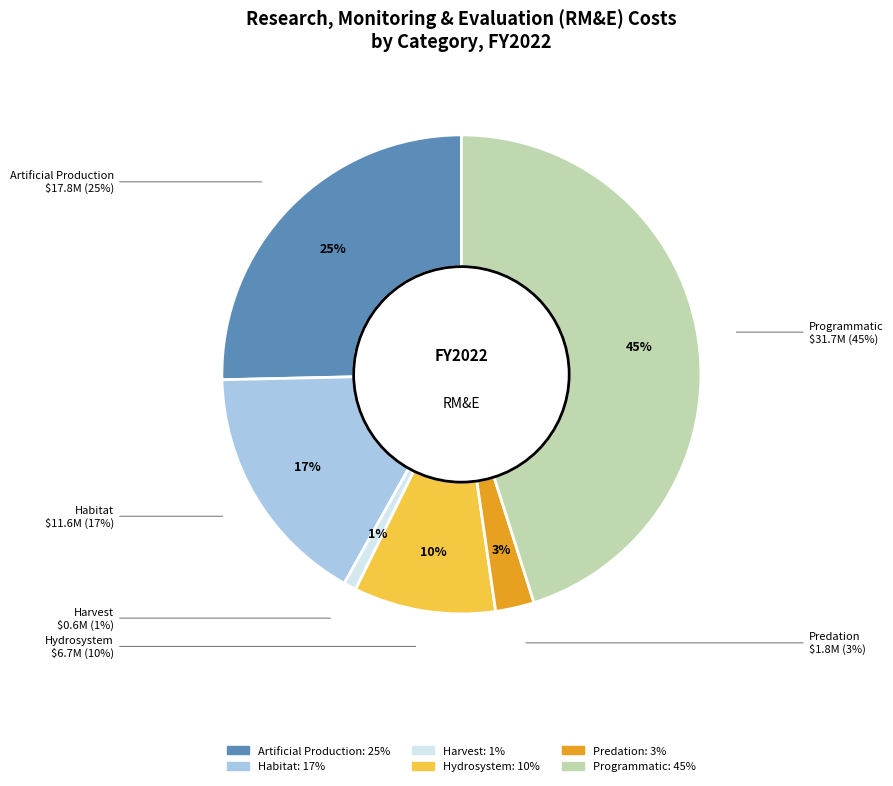

Combined, what portion of the pie is Harvest and Programmatic?

46.0%